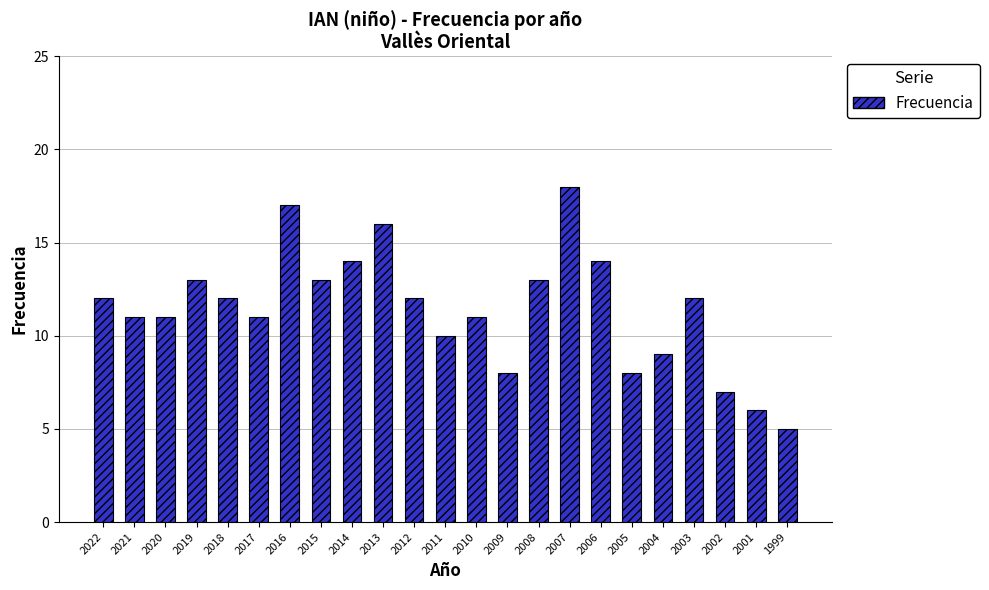

The value at 2007 is 18. True or false?

True